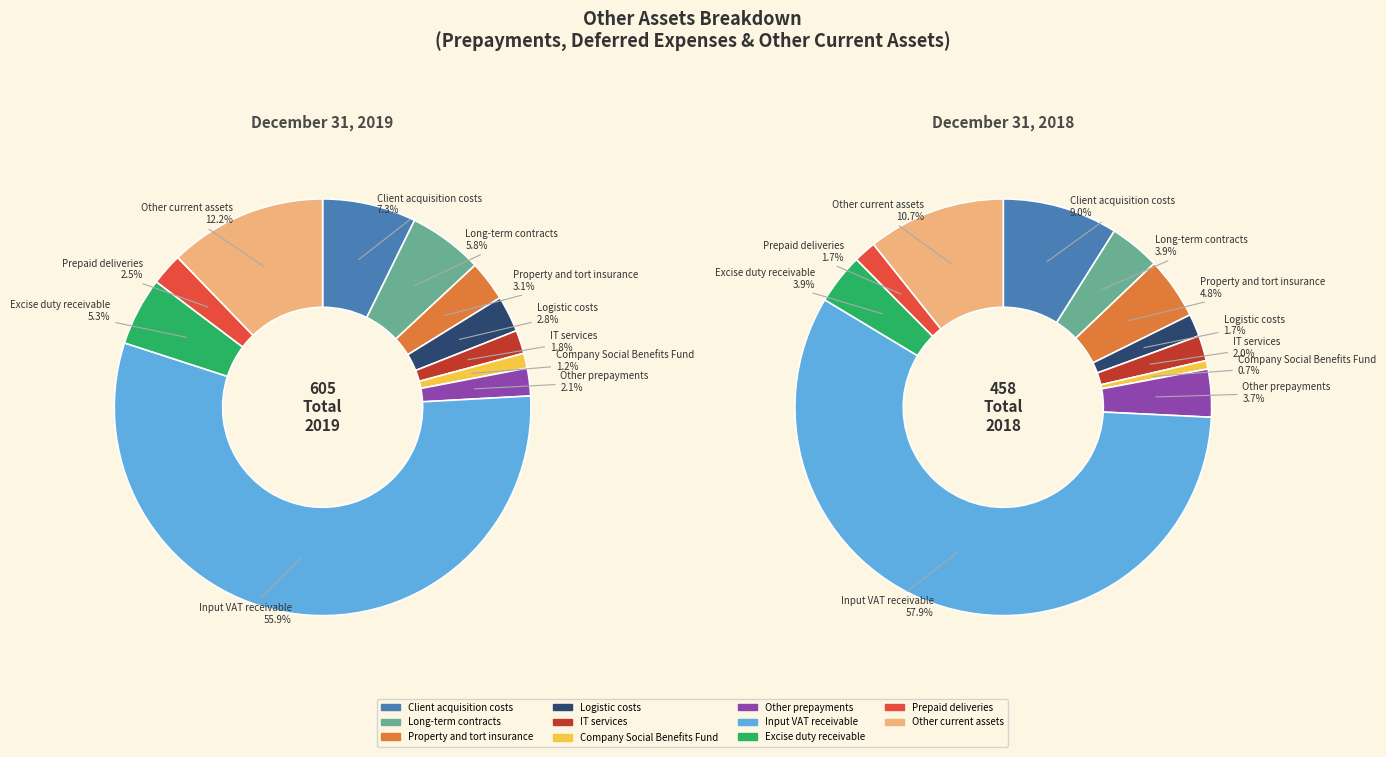

What is the spread (max minus min) of values at Logistic costs?

9